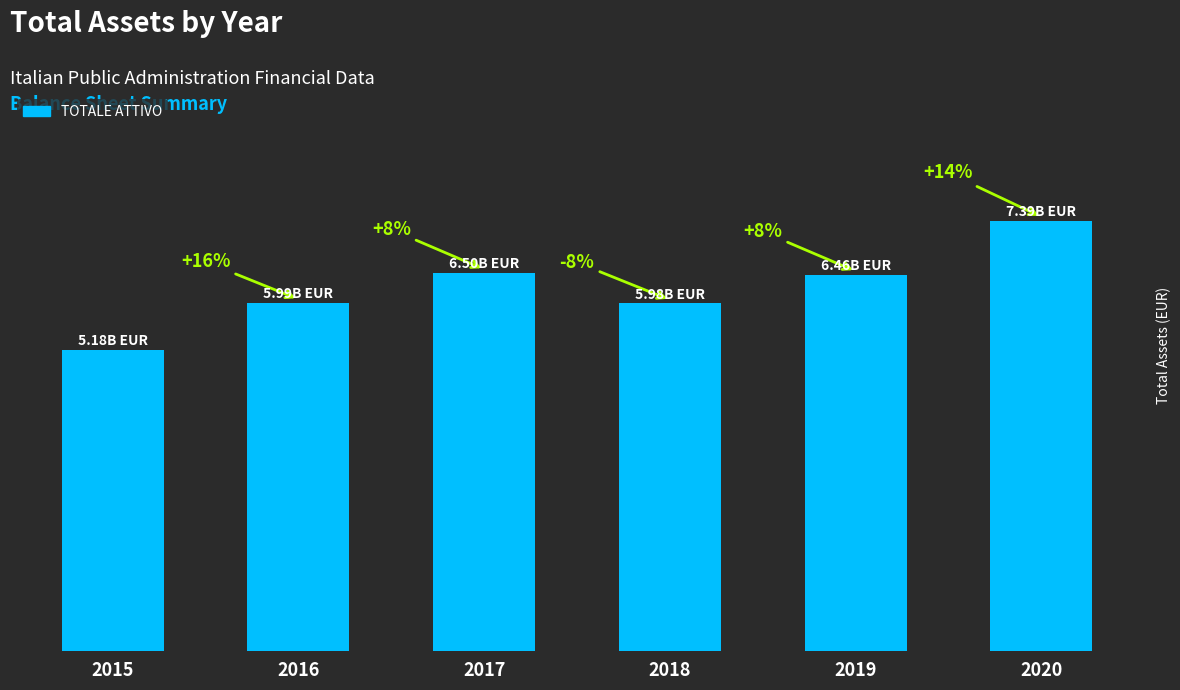

Does the chart contain any negative values?

No